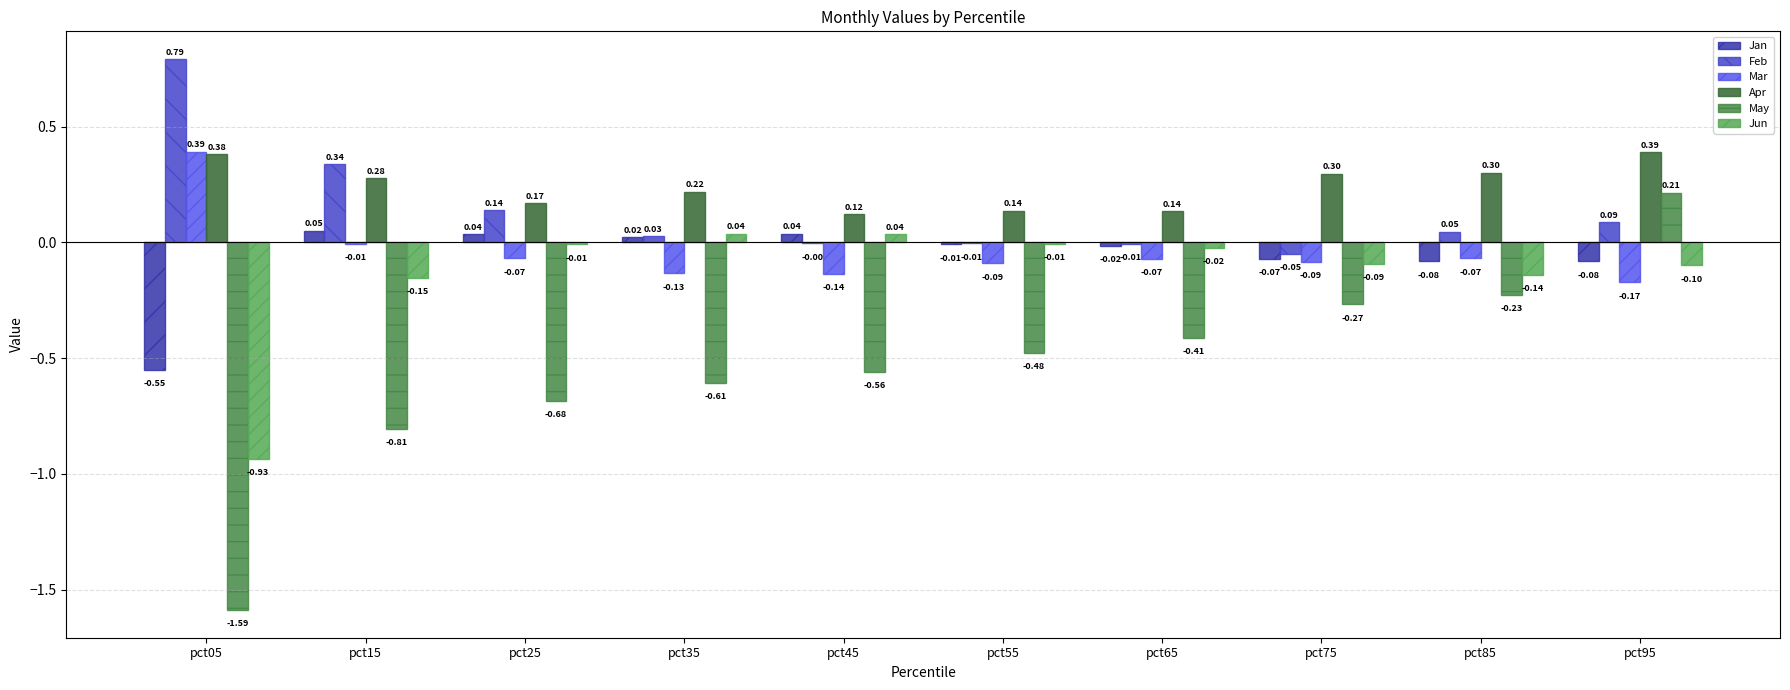

How many distinct data groups are displayed?

6